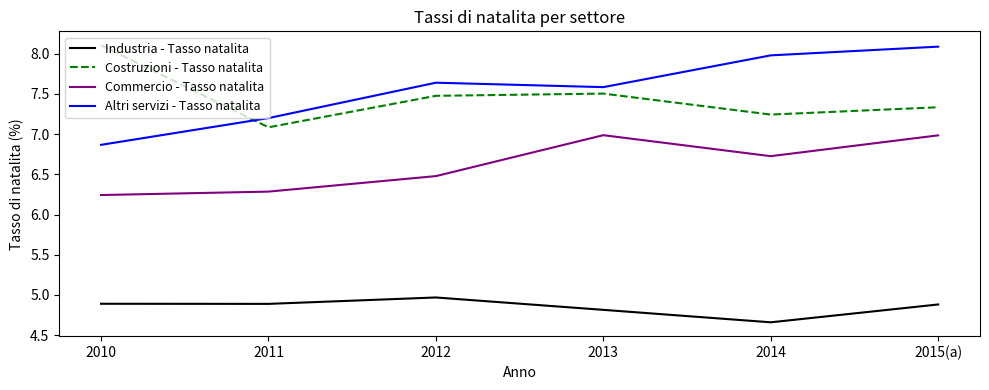

True or false: Altri servizi - Tasso natalita has more than 0 interior local peaks.

True